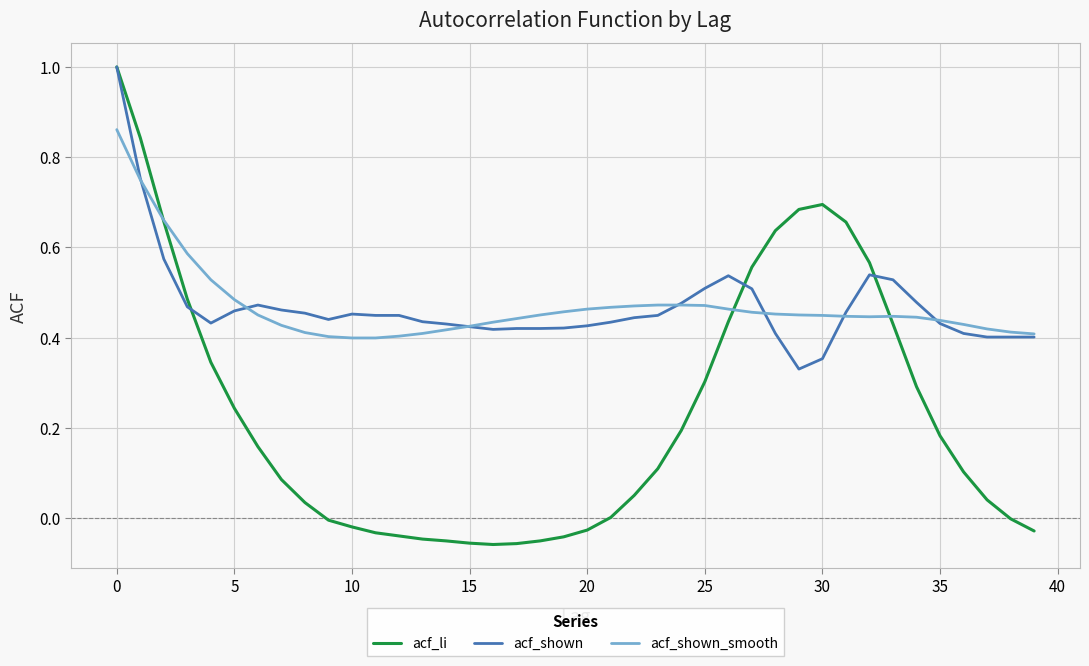

Which series has the widest spread of values?

acf_li